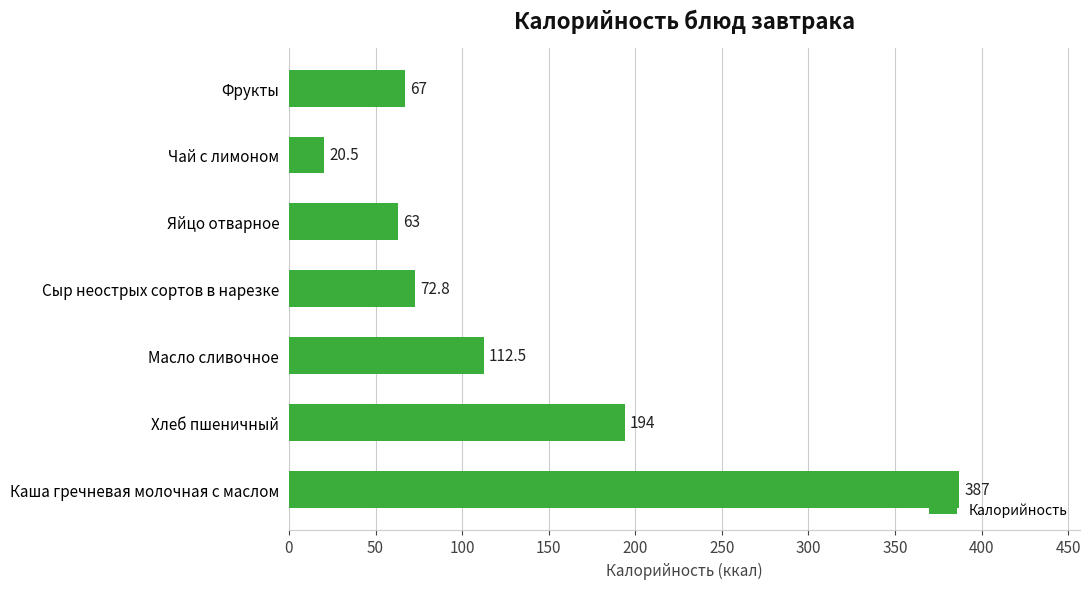

Is it true that the value at Фрукты is 67.0?

True